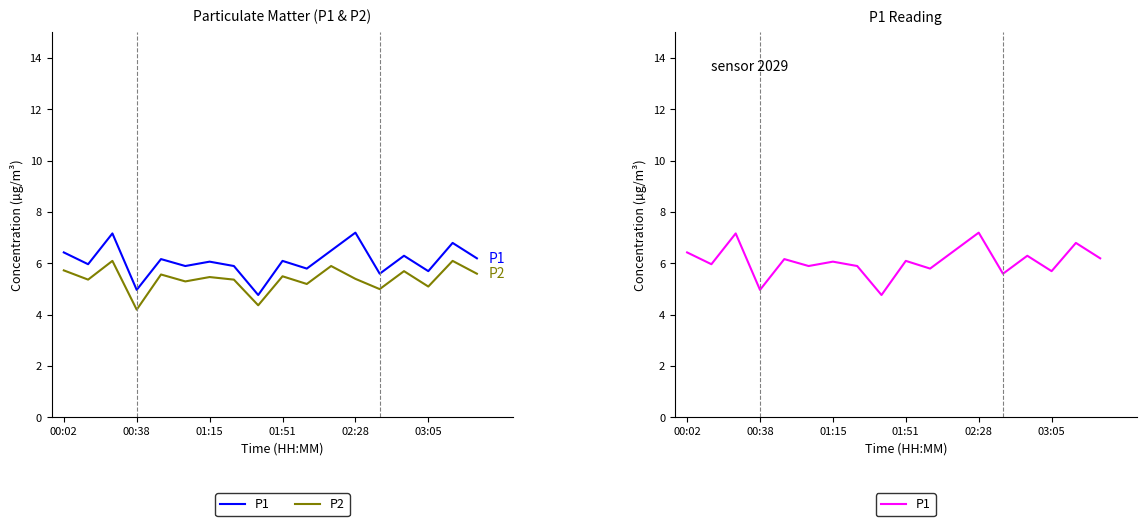

Where does the P1 series first go above 6?

00:02